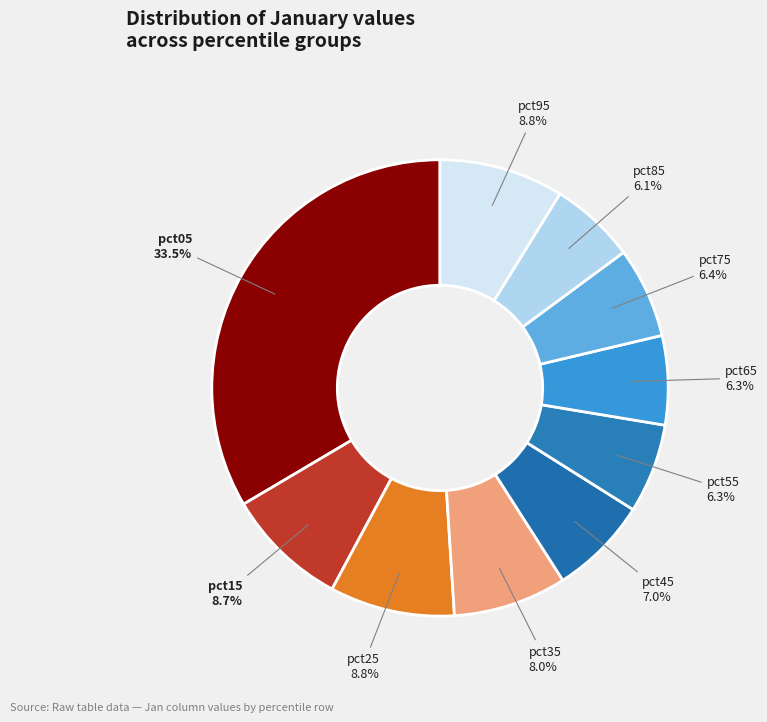

Is it true that pct55 is 6% of the pie?

True